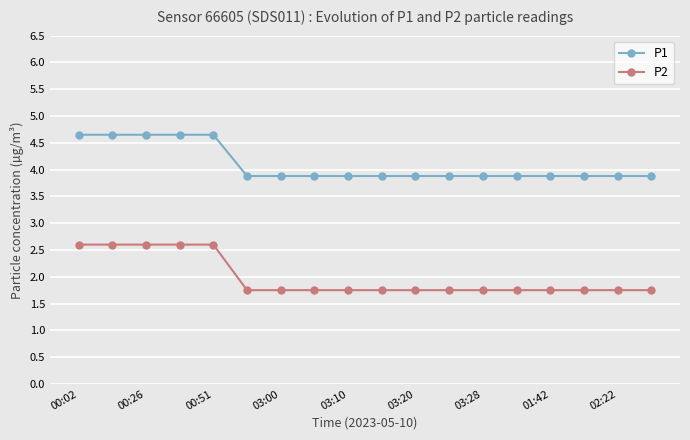

What is the highest value of the P1 series?

4.7